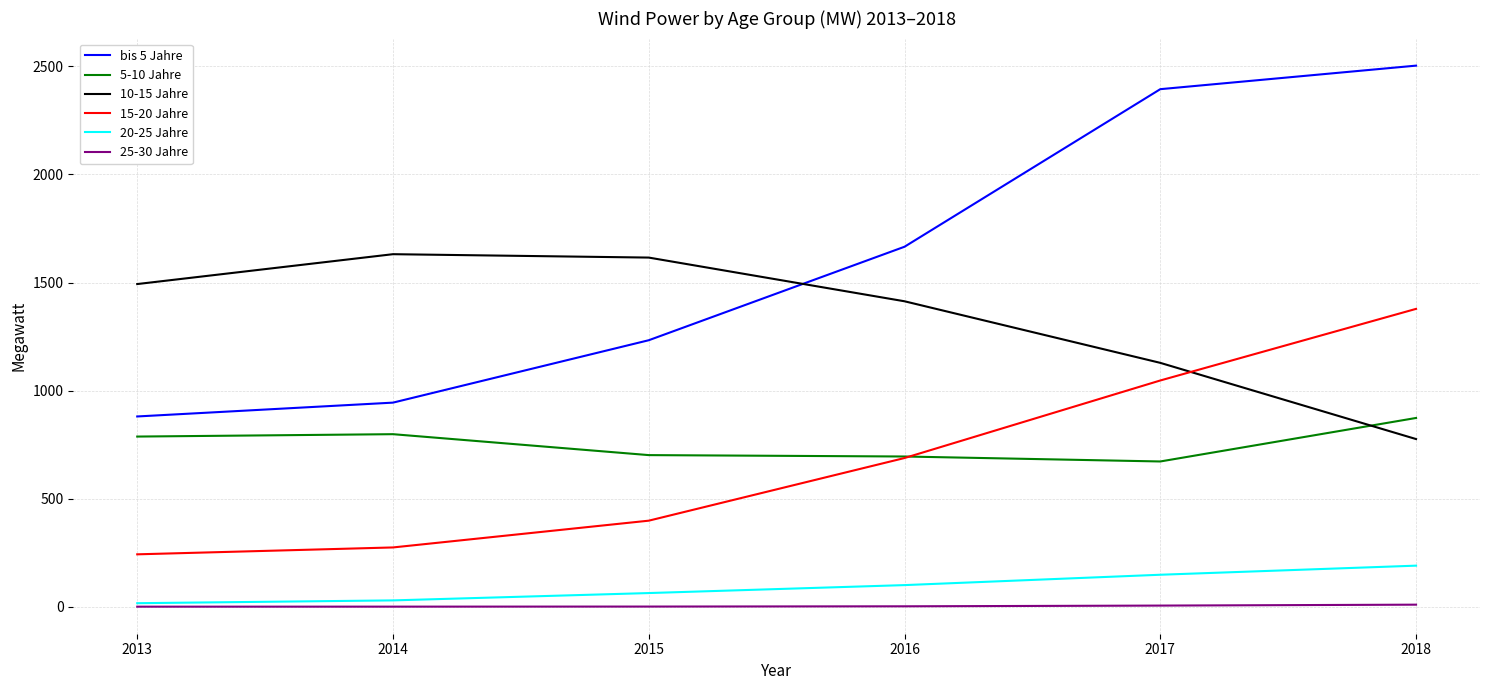

Read the 25-30 Jahre value at 2015.

0.5